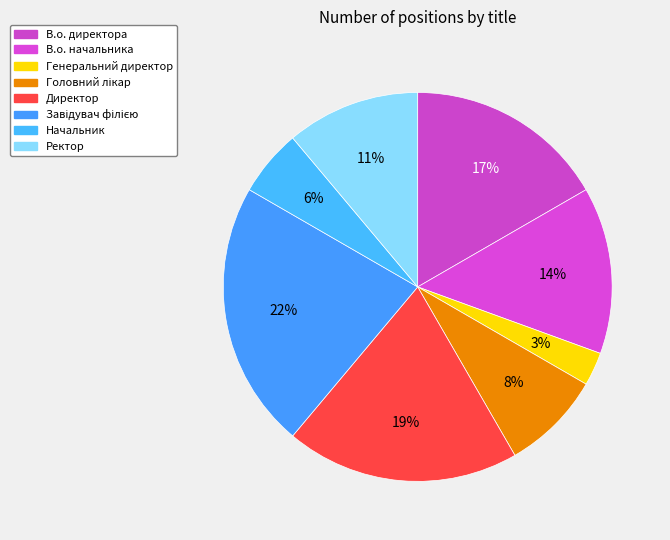

What is the ratio of the value at Директор to the value at Завідувач філією?

0.9